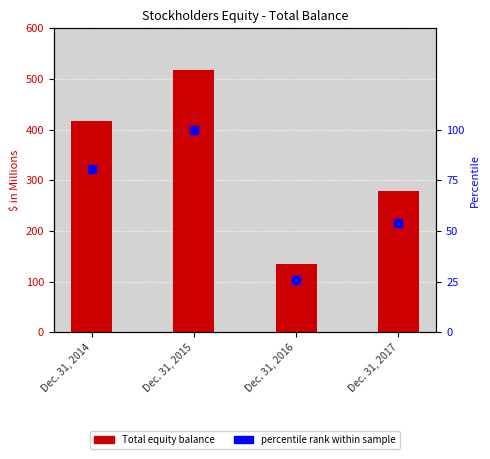

Is the value of percentile rank within sample at Dec. 31, 2014 greater than the value of Total Equity ($ M) at Dec. 31, 2015?

No